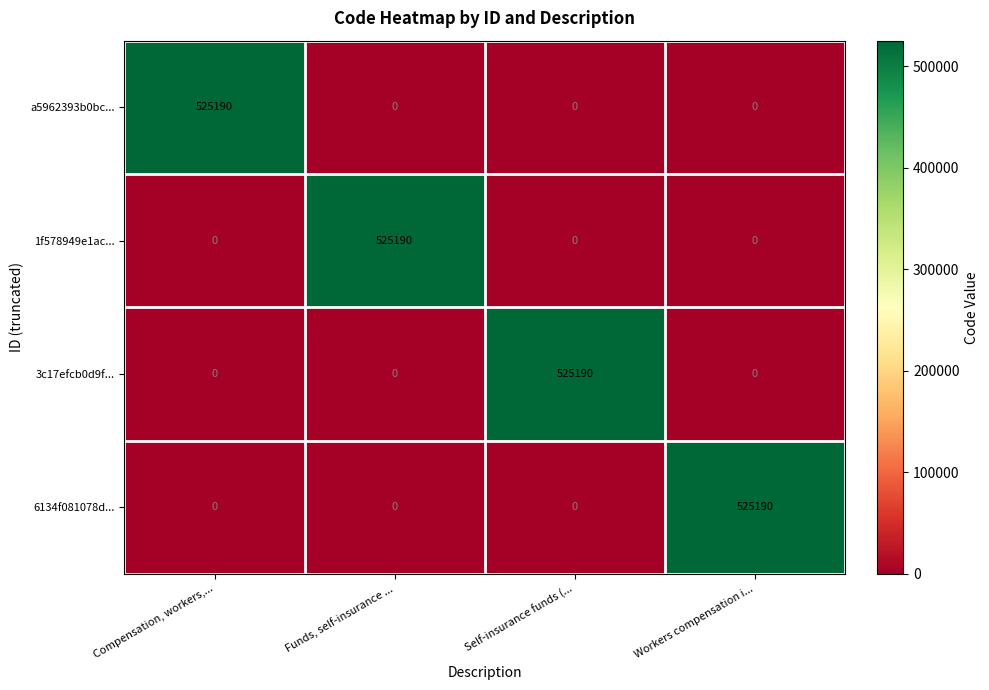

The value of 1f578949e1ac... at Self-insurance funds (... is 0. True or false?

True